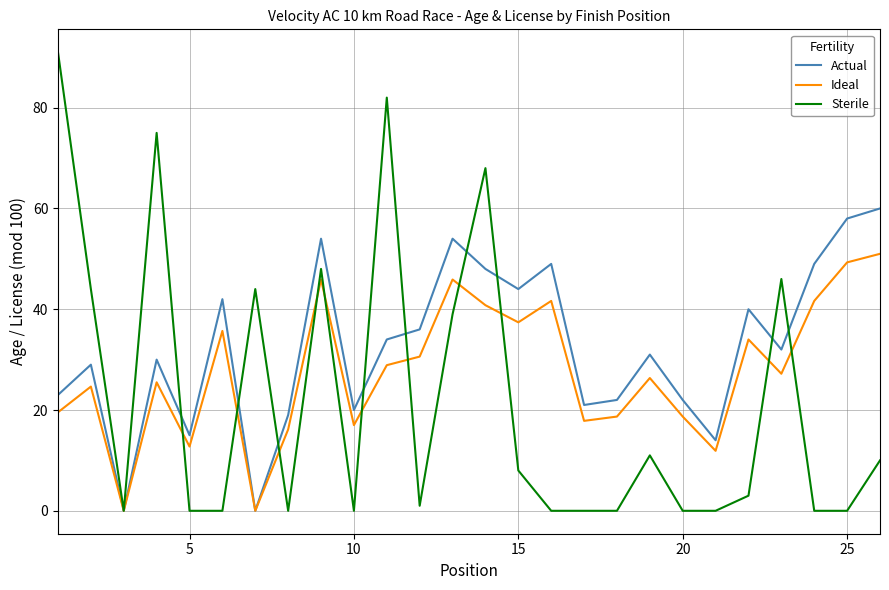

Which series ends up on top after the final intersection of Sterile and Actual?

Actual